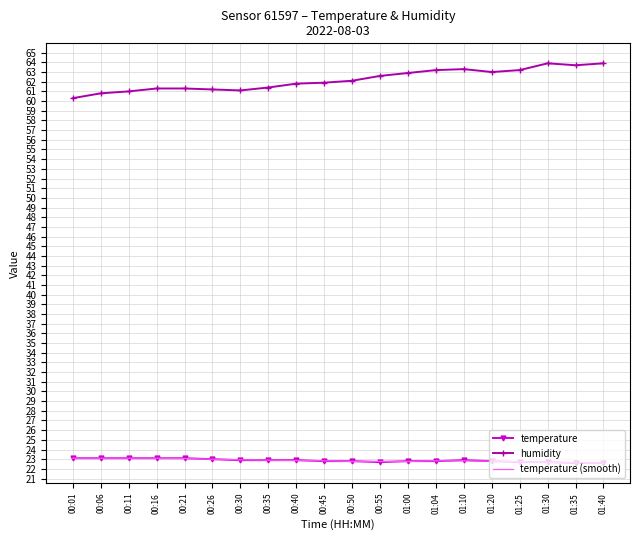

True or false: humidity and temperature (smooth) cross at least once.

False